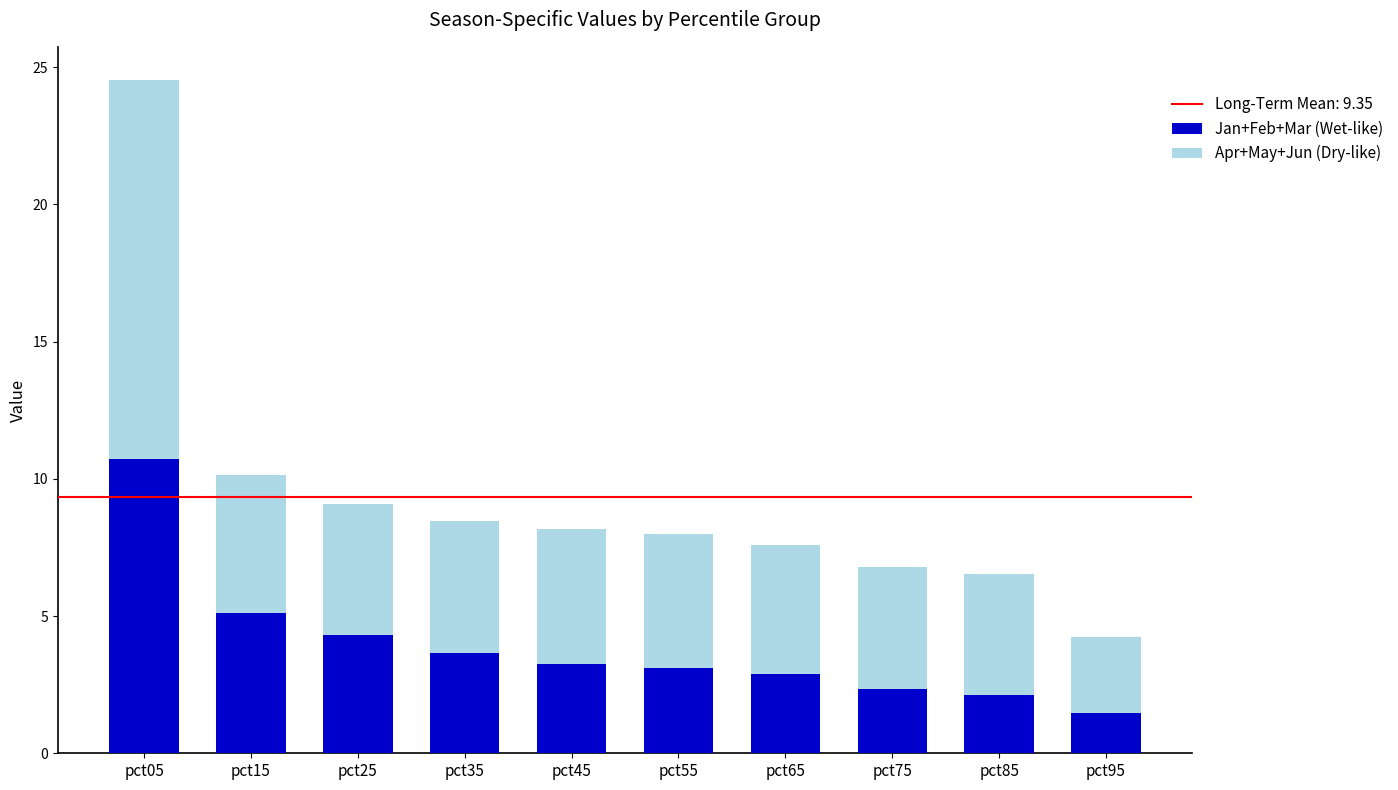

What is the lowest value of the Jan+Feb+Mar (Wet-like) series?

1.5